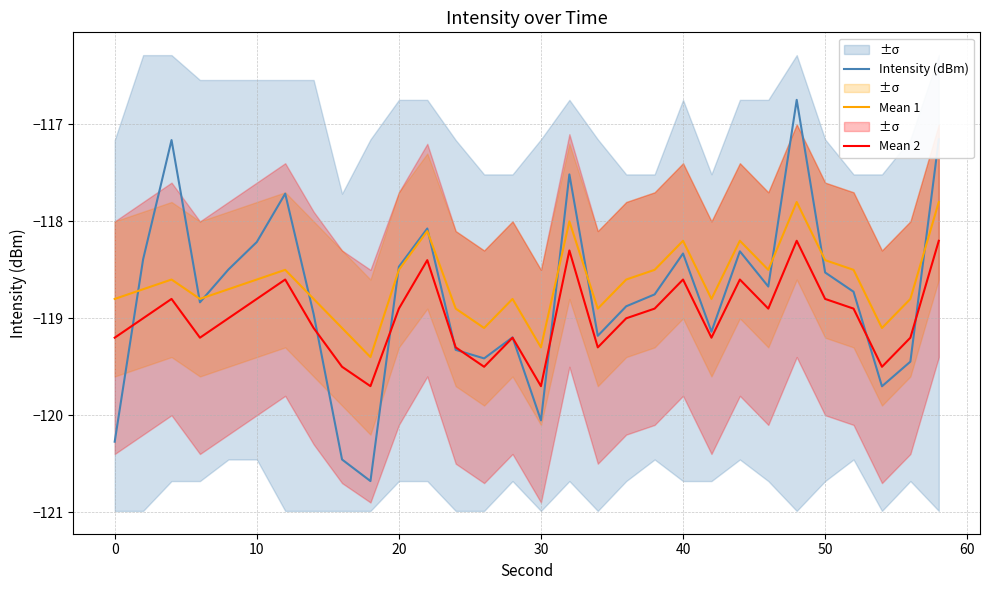

The value of Mean 2 at 50 is -118.8. True or false?

True